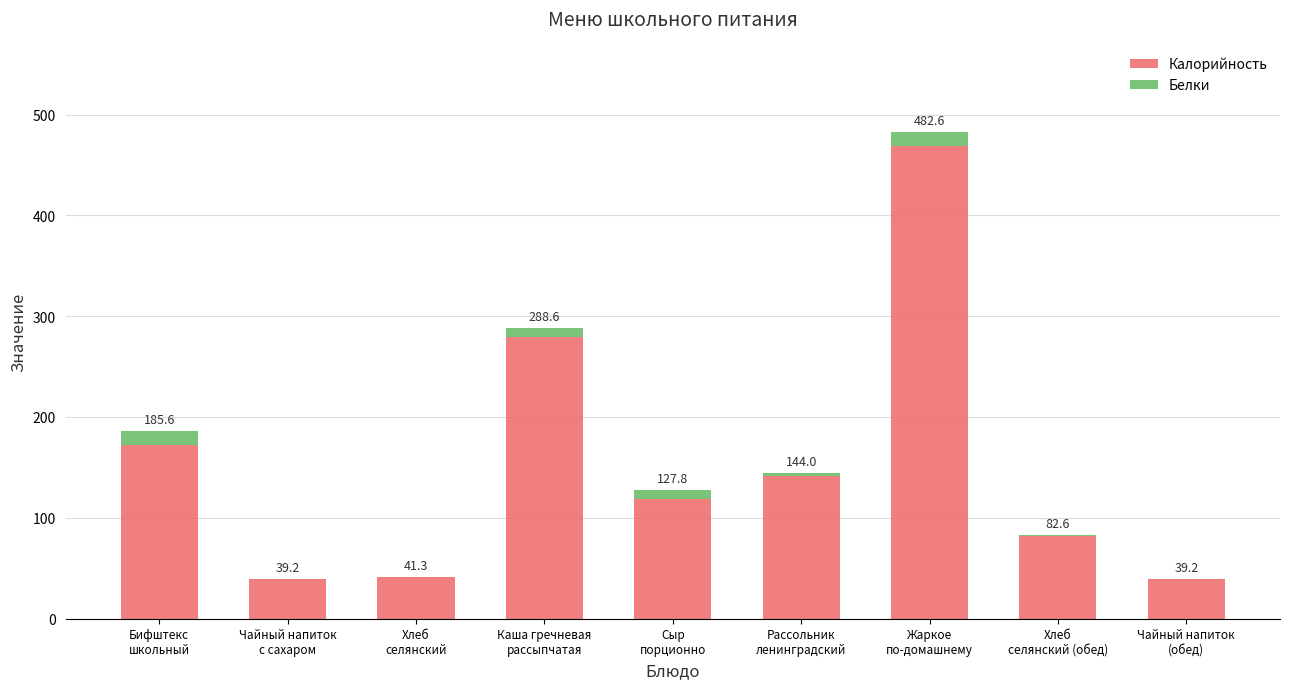

What is the difference between the maximum and minimum values in the Белки series?

14.0